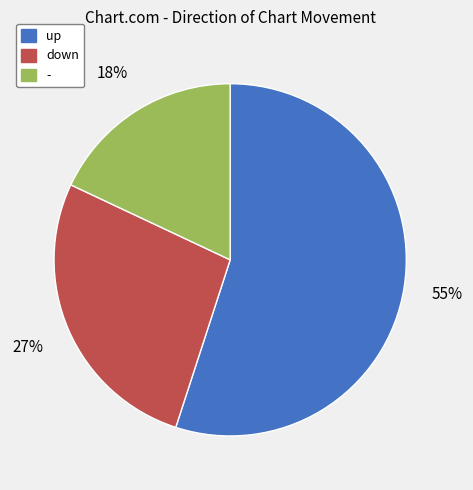

To the nearest percent, what is the combined percentage of - and up?

73%